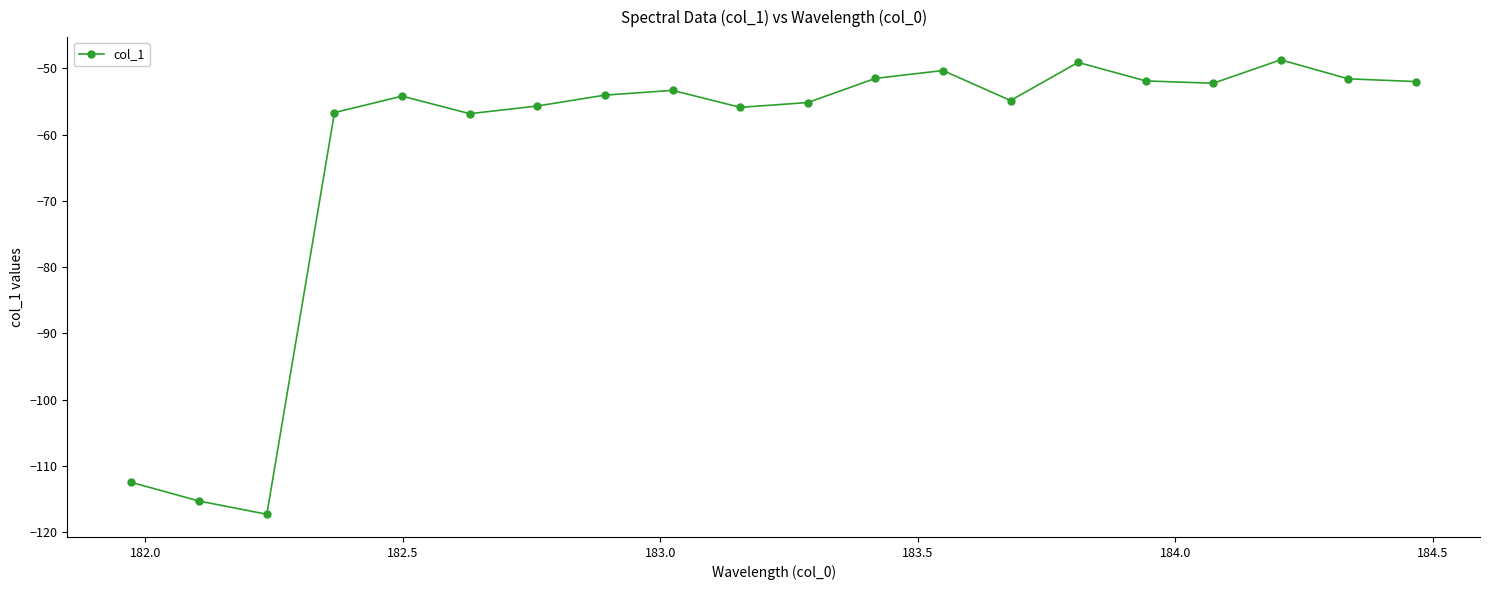

What is the sum of all values?

-1249.2